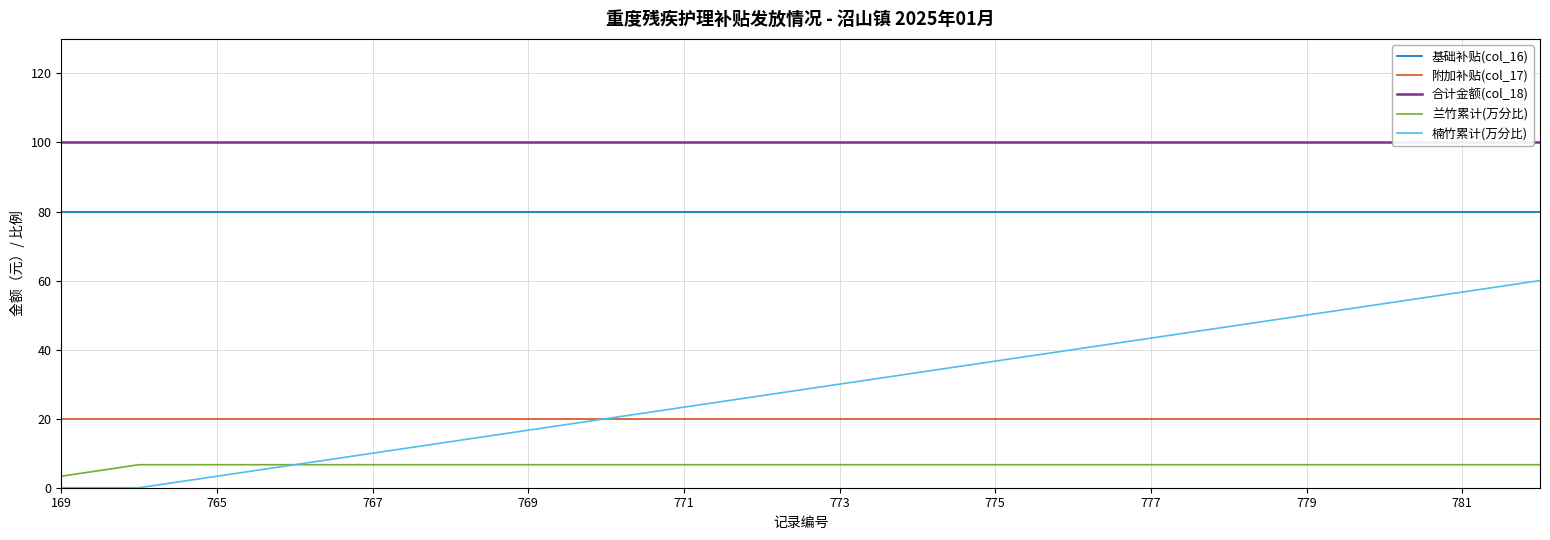

True or false: 兰竹累计(万分比) and 附加补贴(col_17) intersect in this chart.

False